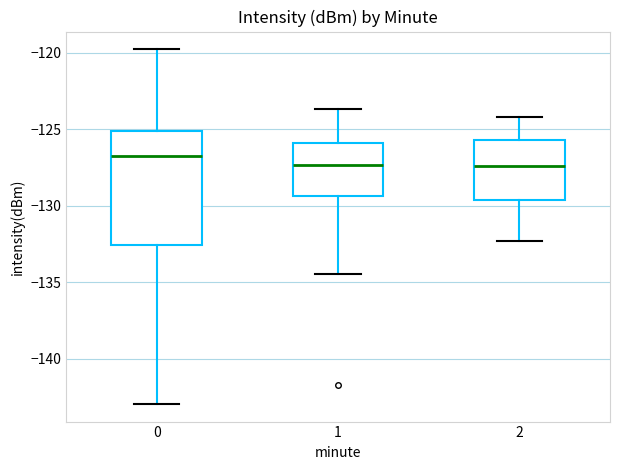

Which box is the tallest, from its lower edge to its upper edge?

0